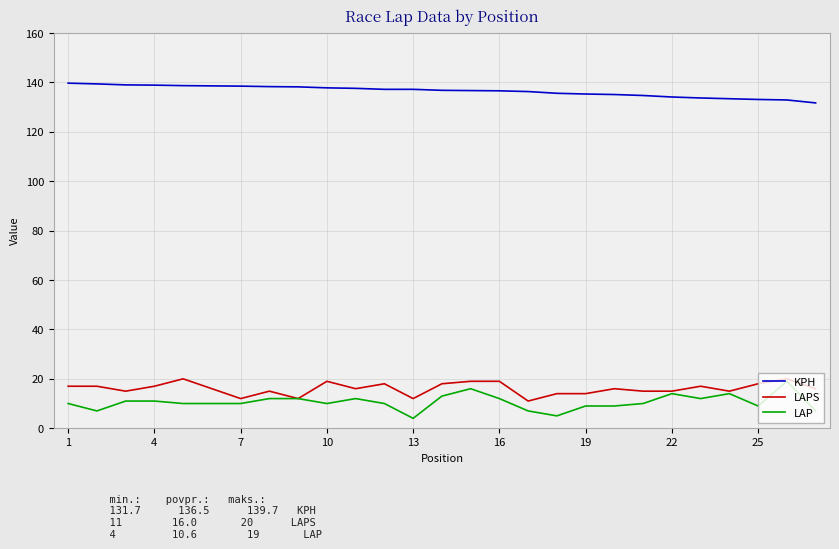

What is the smallest value displayed?

4.0